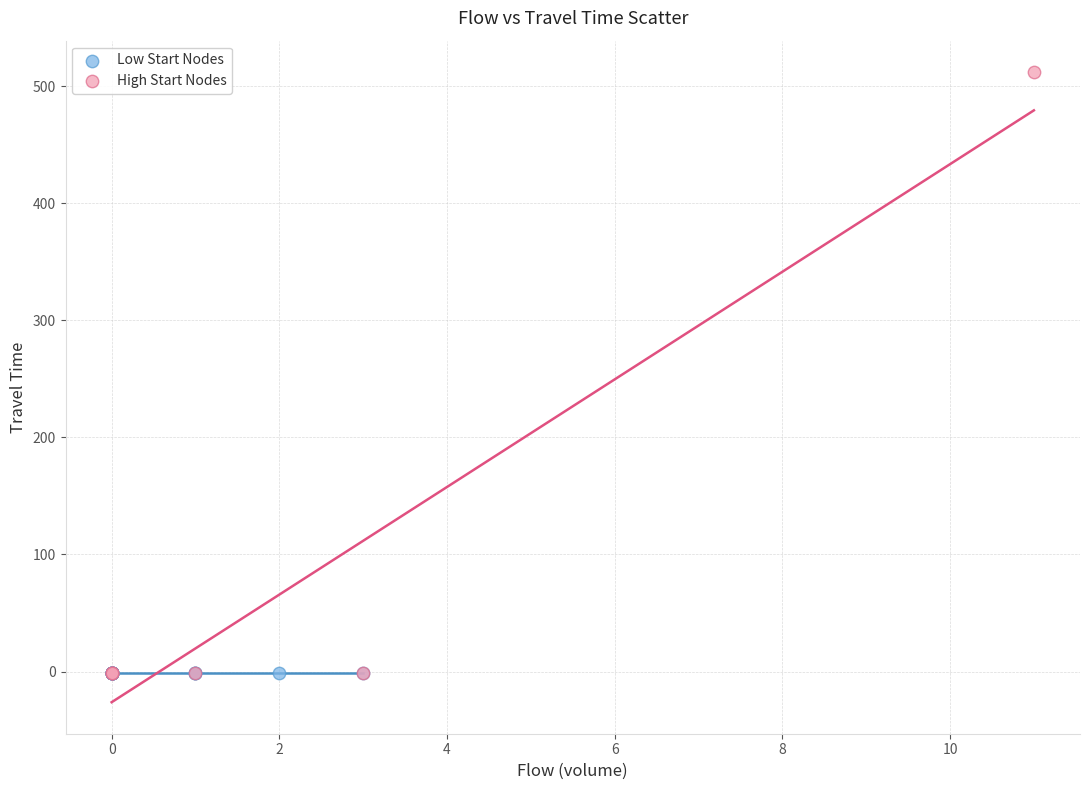

Which series contains the highest Y value?

High Start Nodes